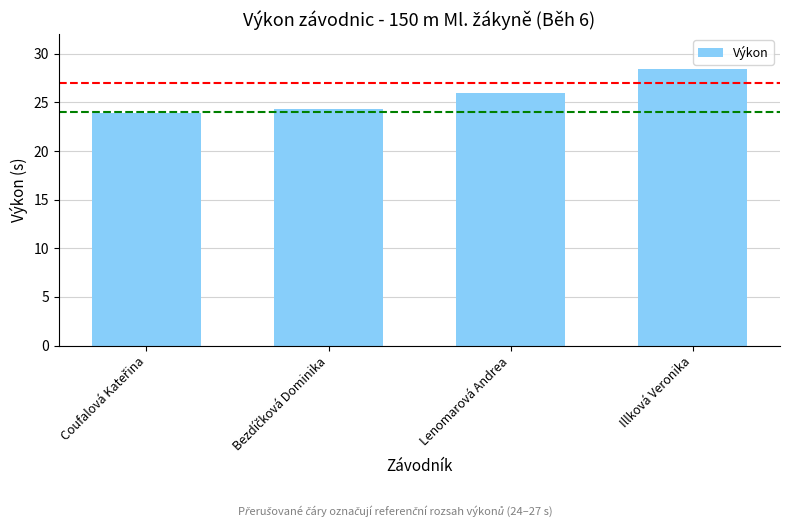

What is the difference between the maximum and minimum values?

4.5